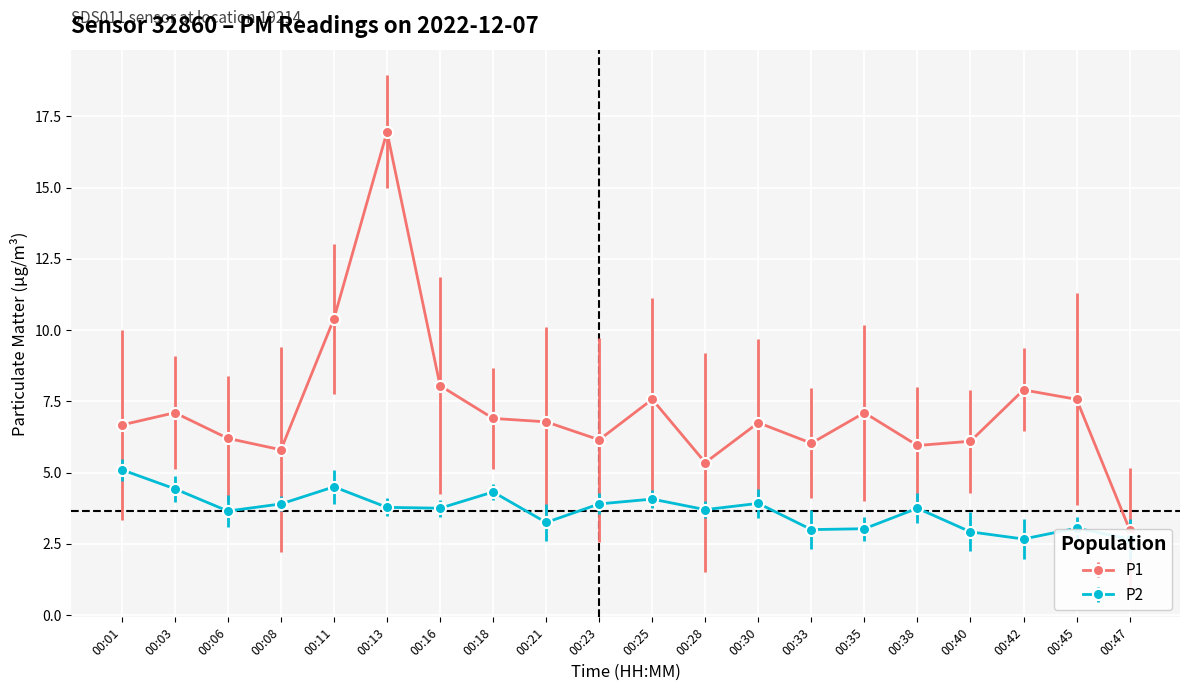

What are all the series names shown in the legend?

P1, P2